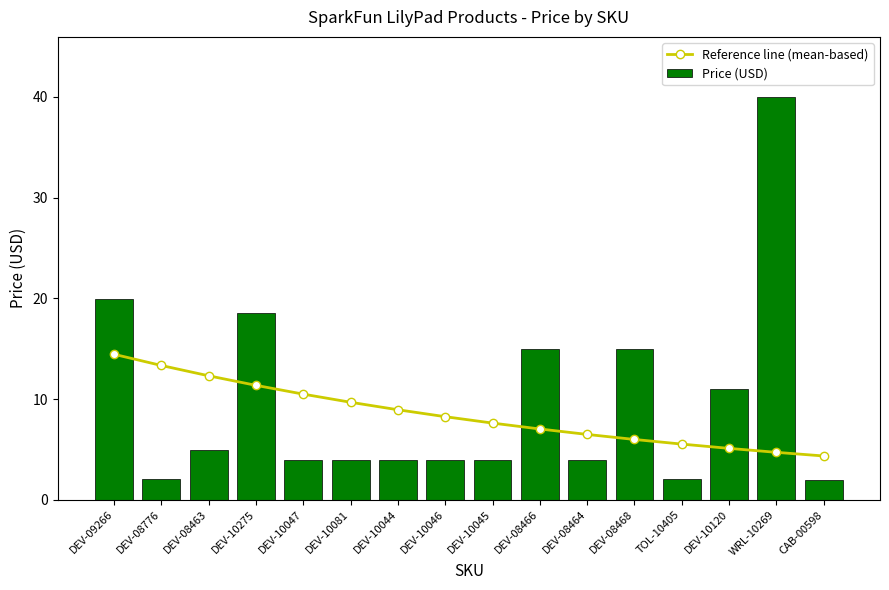

The value of Reference line (mean-based) at DEV-10046 is 8.2. True or false?

True